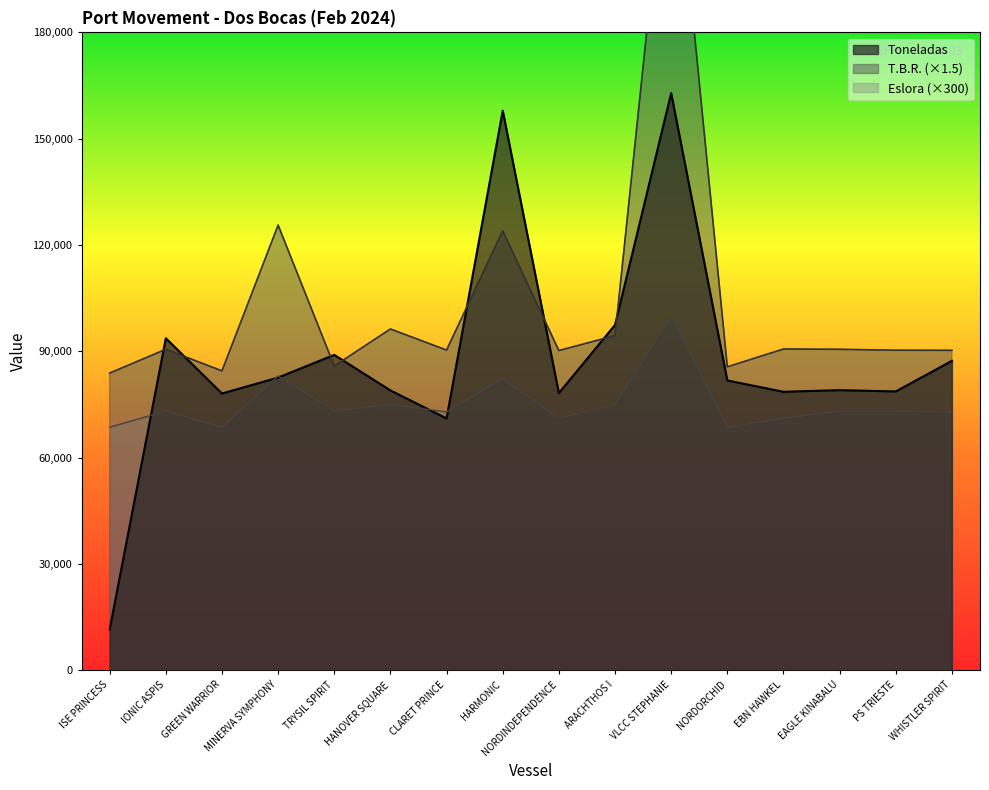

What is the difference between the highest and lowest values at MINERVA SYMPHONY?

43016.0